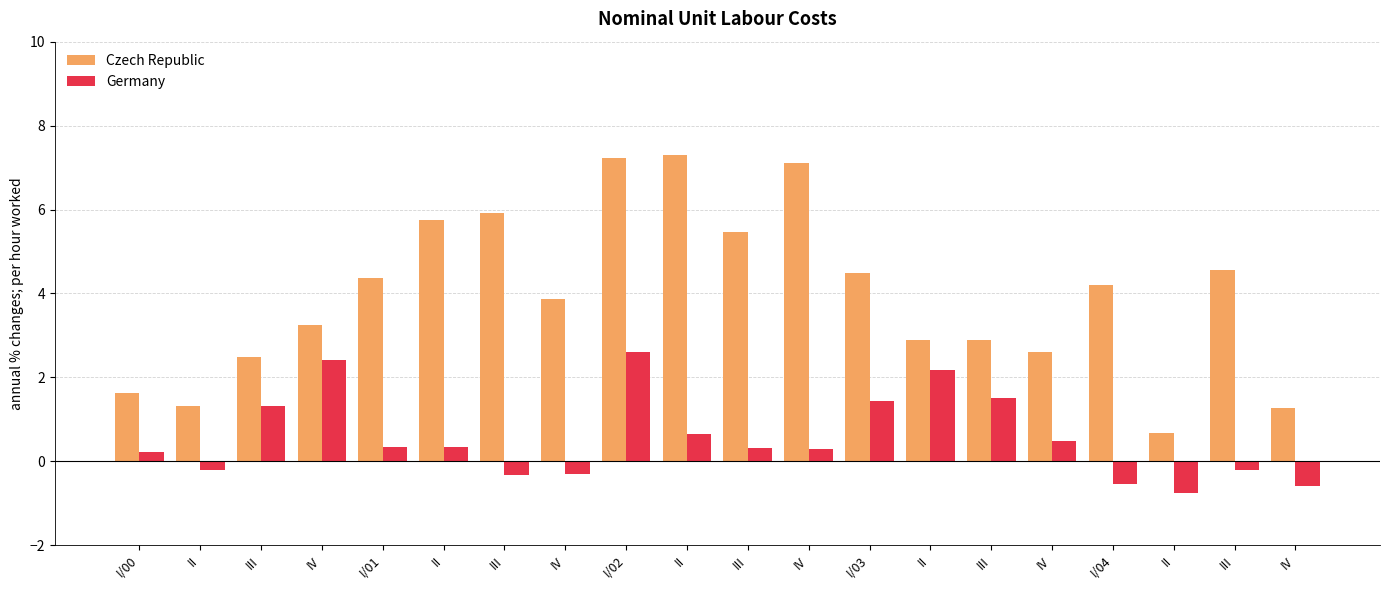

How many bars are there in each group?

2